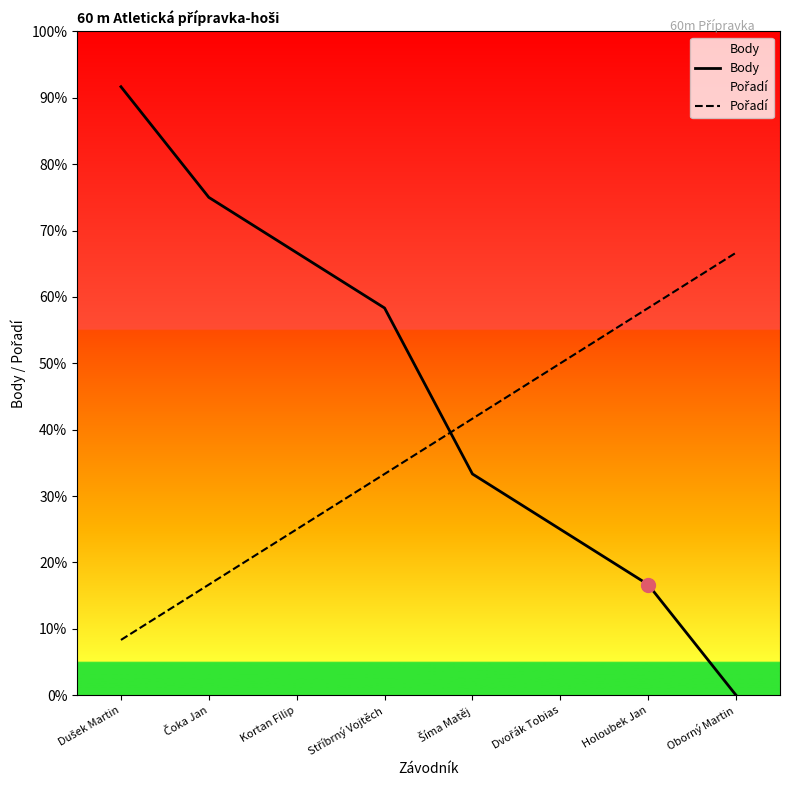

At how many categories does at least one series exceed 7?

4